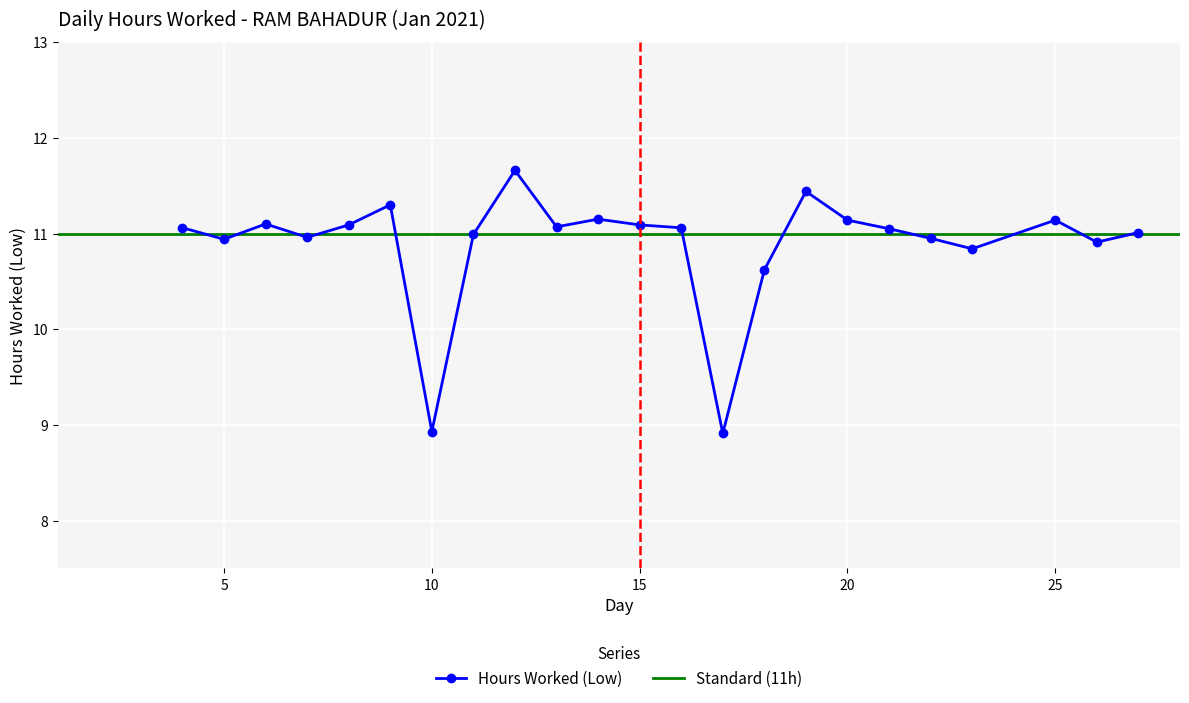

At which category does Hours Worked (Low) reach its first local valley?

5